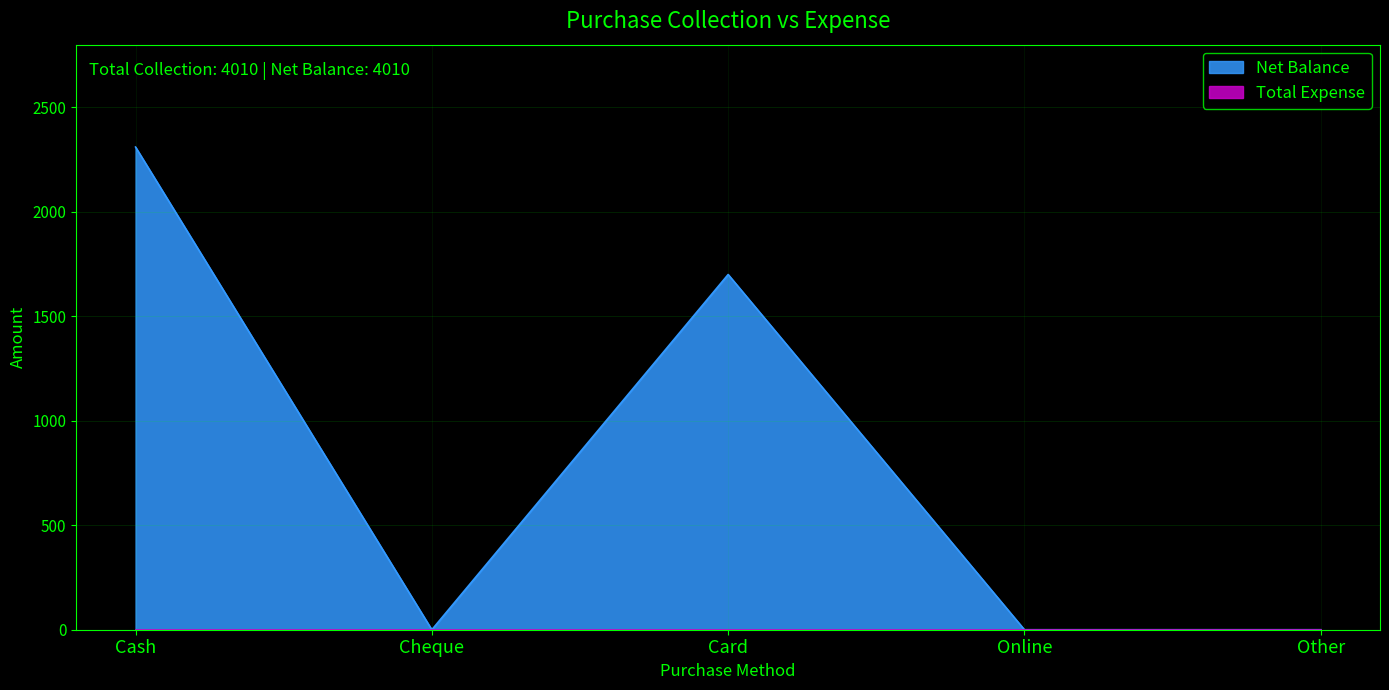

At which category does the data reach its first local valley?

Cheque